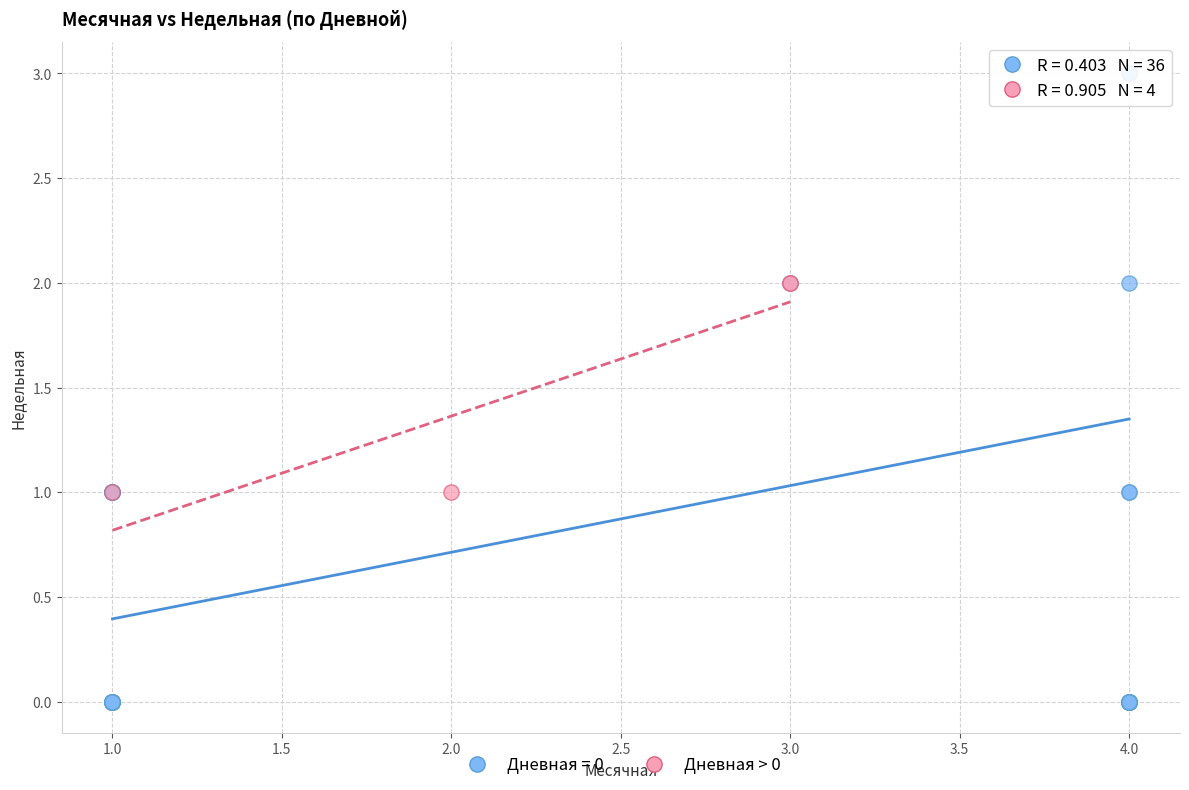

Which series reaches the minimum Y coordinate?

Дневная = 0